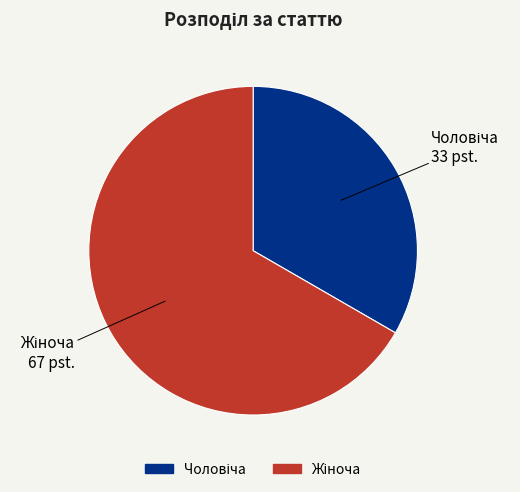

Is there a majority slice in this chart?

Yes